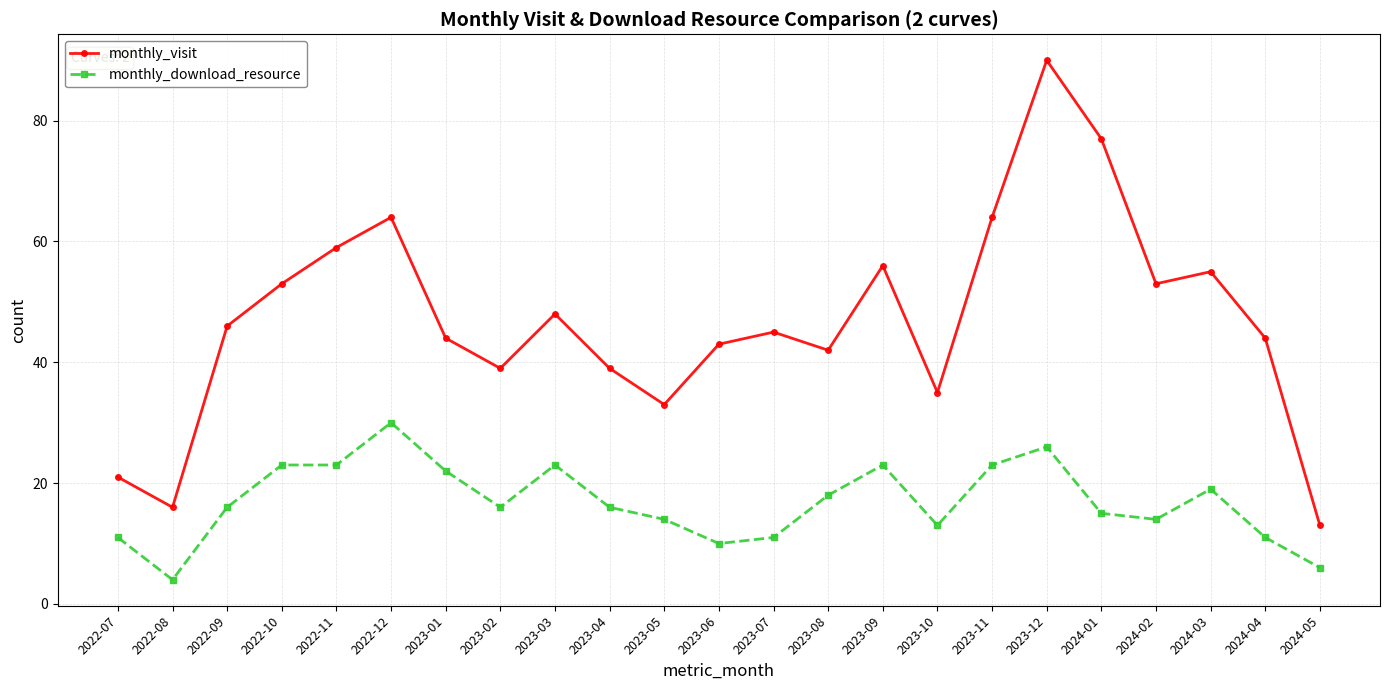

What is the value of the monthly_download_resource point at the 20th from the left?

14